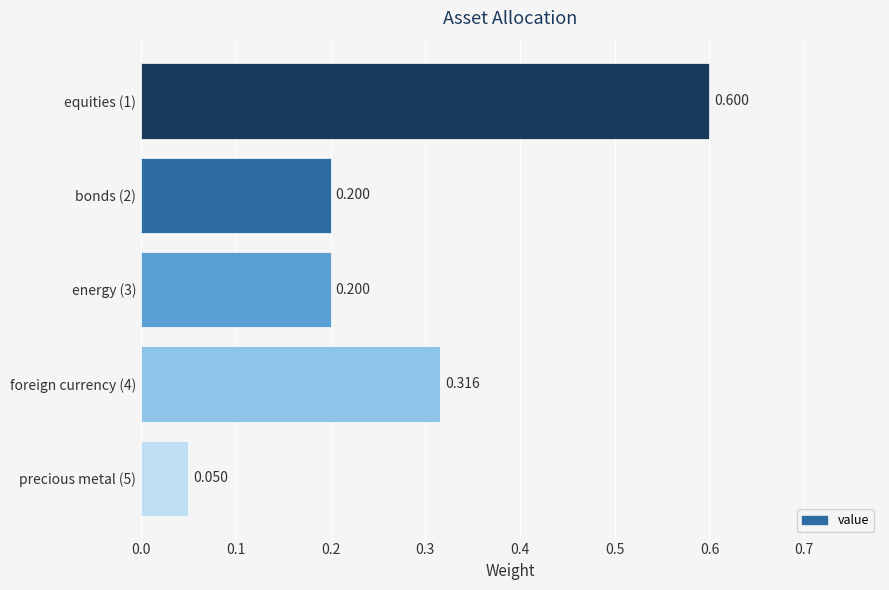

Are the bars horizontal?

Yes